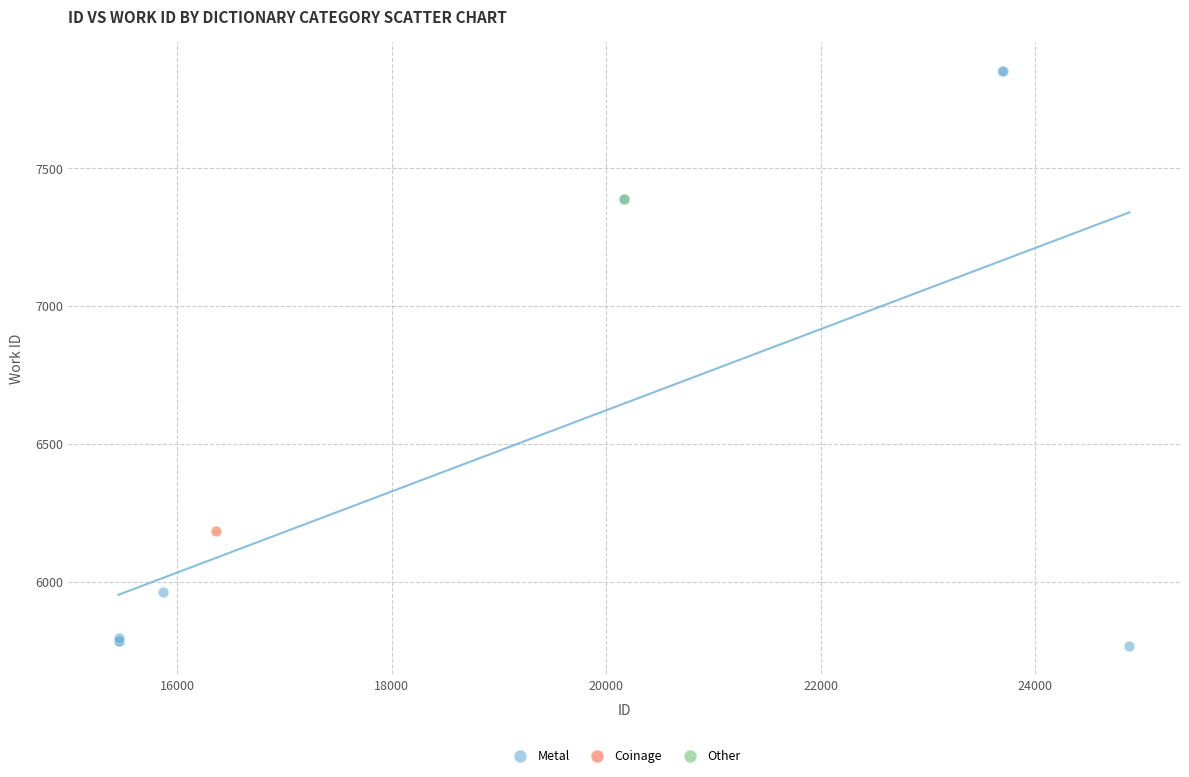

What are all the series names shown in the legend?

Metal, Coinage, Other